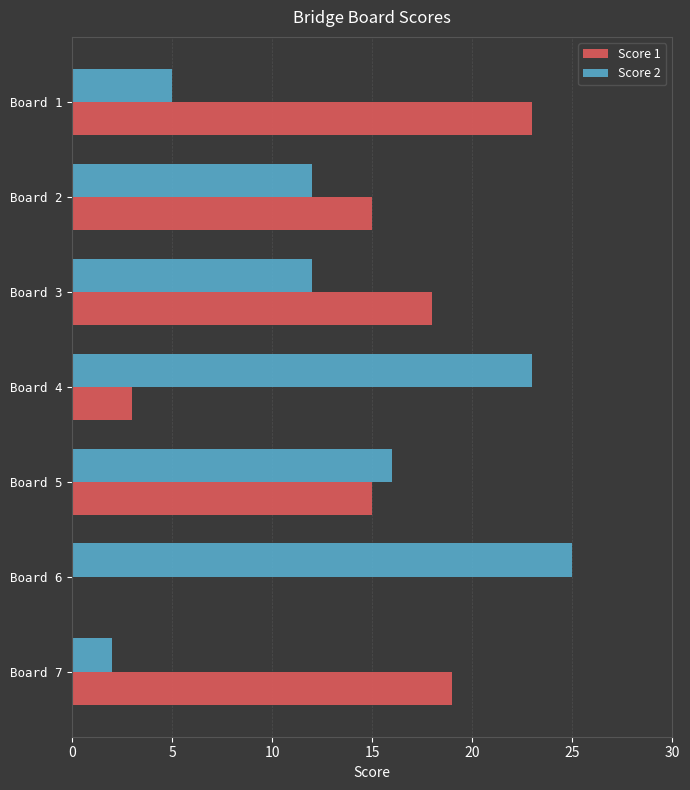

What is the total value across all series at Board 6?

25